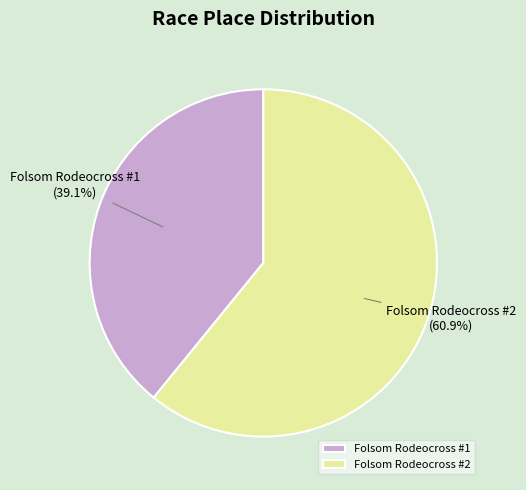

Rank the categories by value from lowest to highest.

Folsom Rodeocross #1, Folsom Rodeocross #2